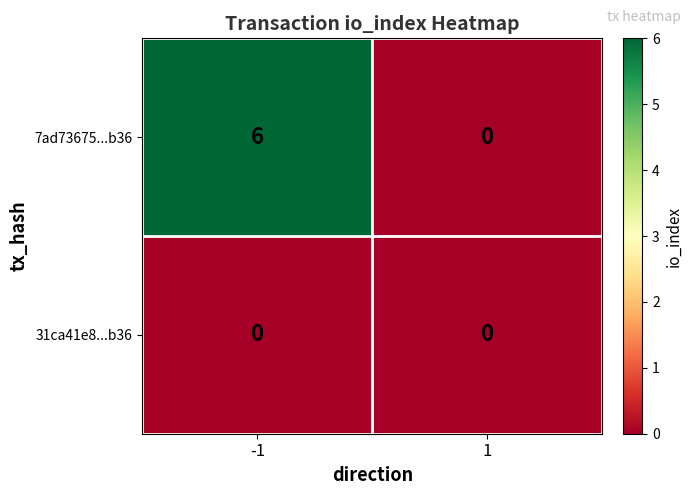

Which series has the largest range (max minus min)?

7ad73675...b36